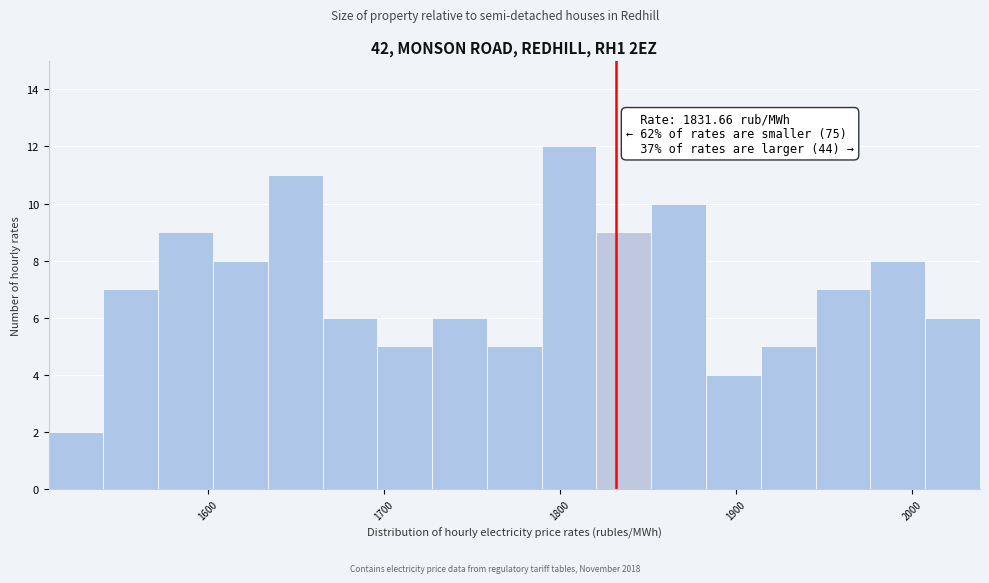

Read against the x-axis, roughly where is the centre of the tallest bar?

1810